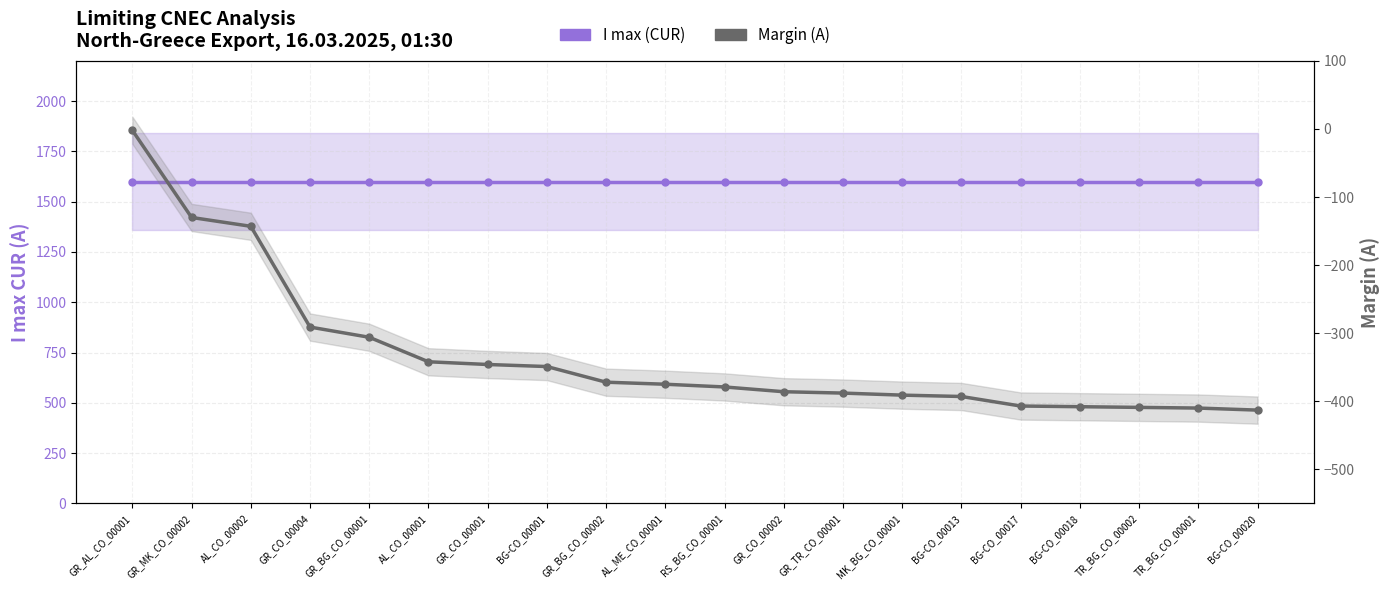

Count the number of data series in this chart.

2